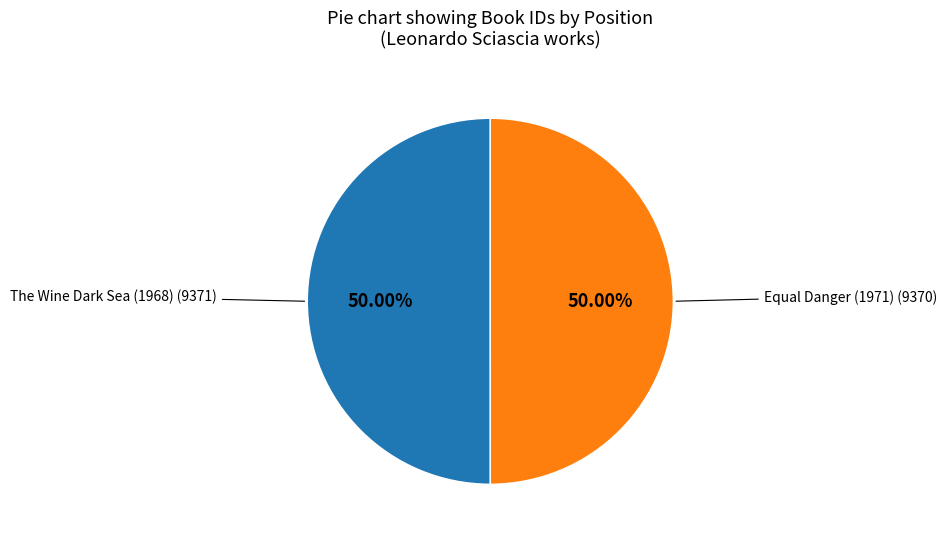

How many slices are in this pie chart?

2